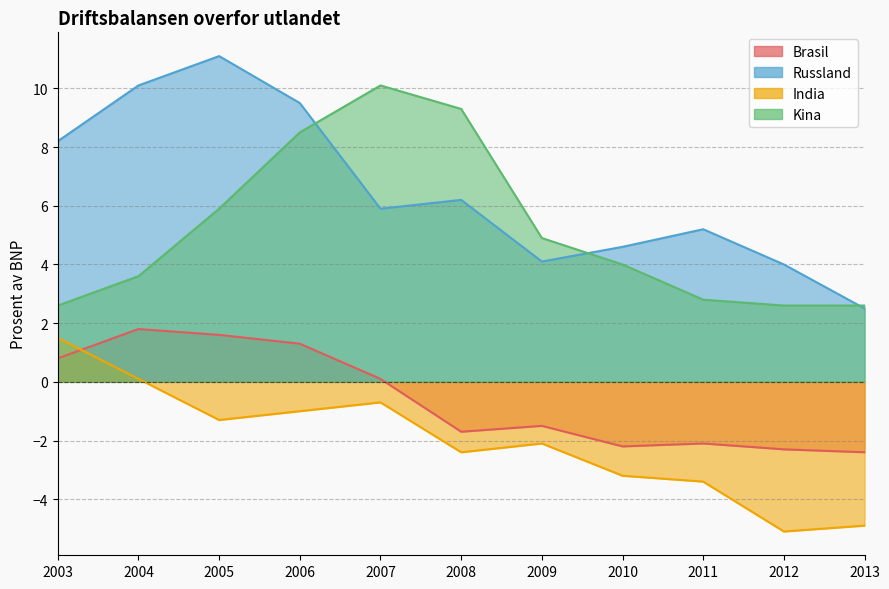

Where is the first local maximum for India?

2007